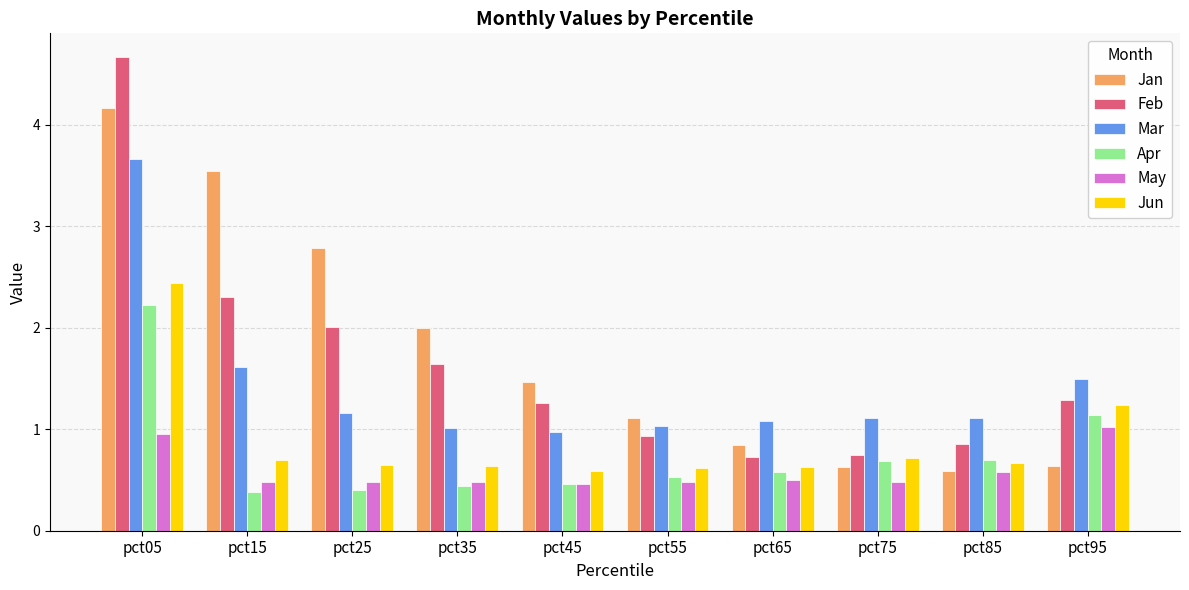

What is the difference between the highest and lowest values at pct85?

0.5